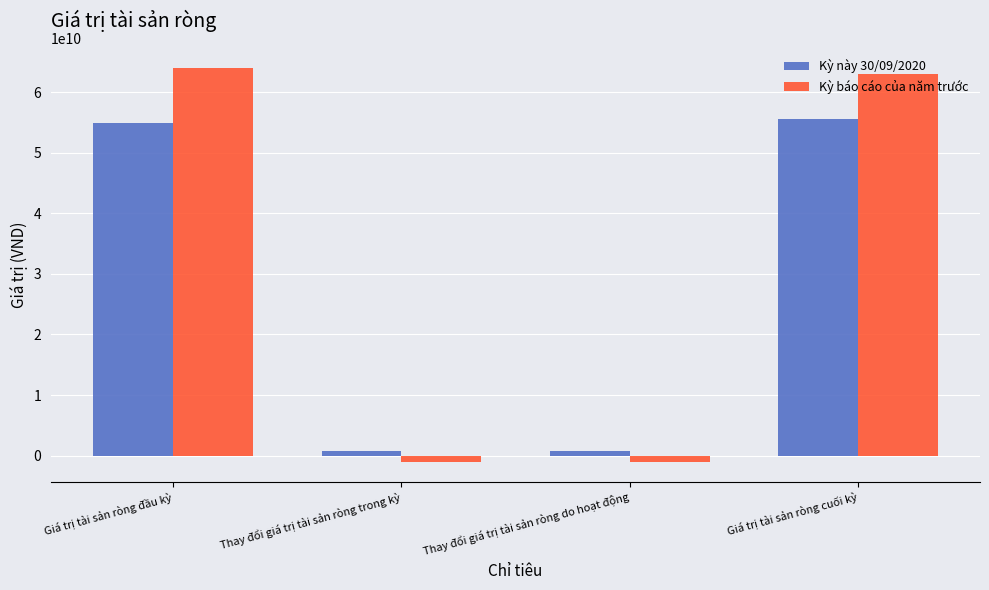

Is the value of Kỳ báo cáo của năm trước at Thay đổi giá trị tài sản ròng do hoạt động greater than the value of Kỳ này 30/09/2020 at Thay đổi giá trị tài sản ròng trong kỳ?

No